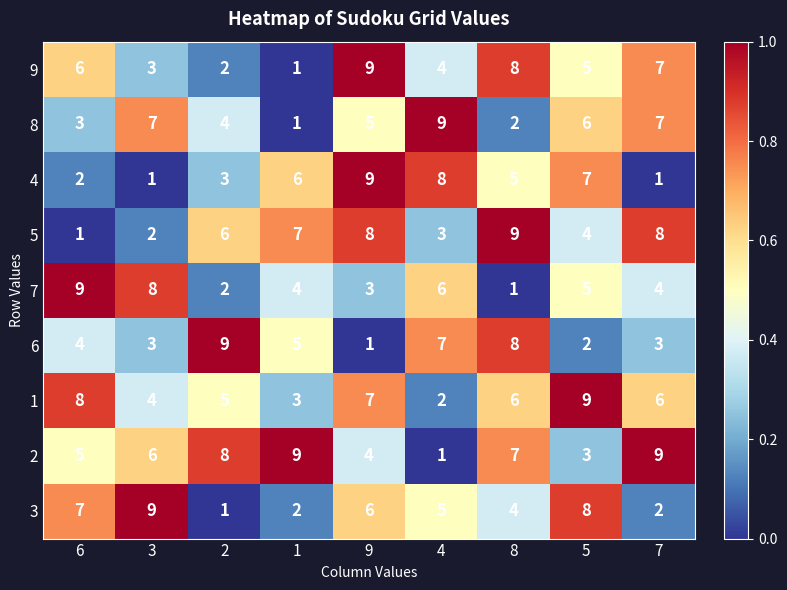

How many 5 values are between 0 and 1?

9